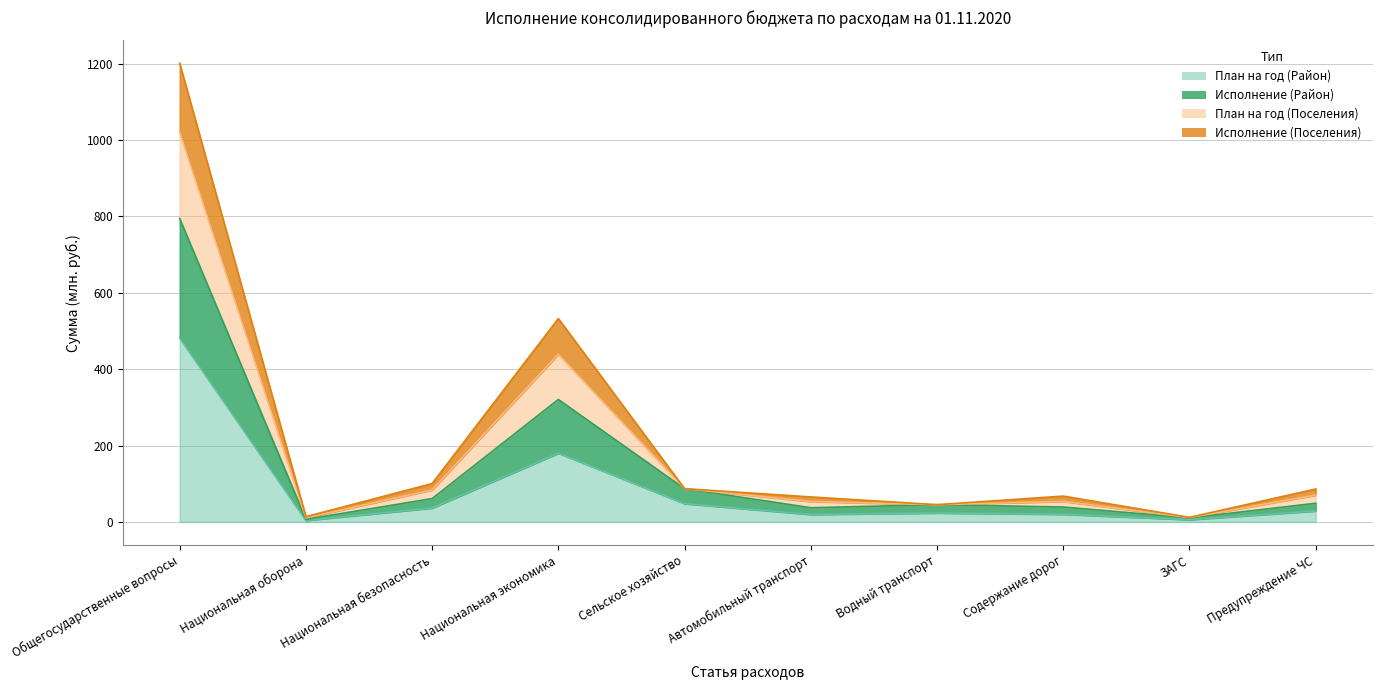

True or false: План на год (Район) and Исполнение (Поселения) intersect in this chart.

False